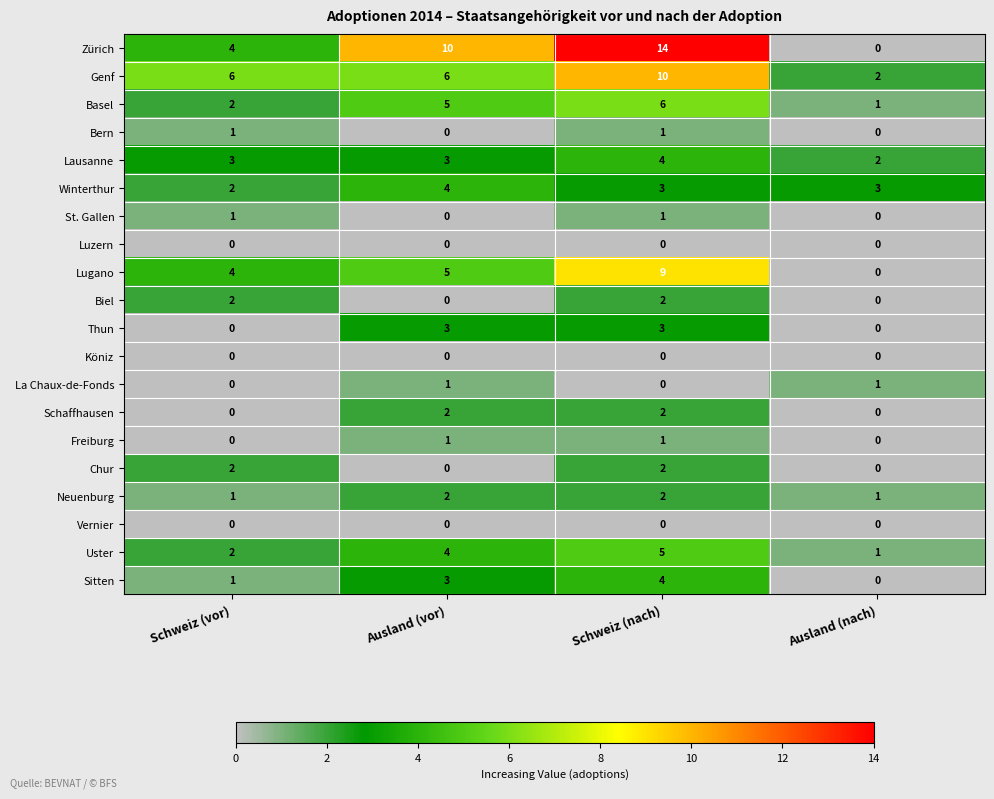

What is the spread (max minus min) of values at Ausland (vor)?

10